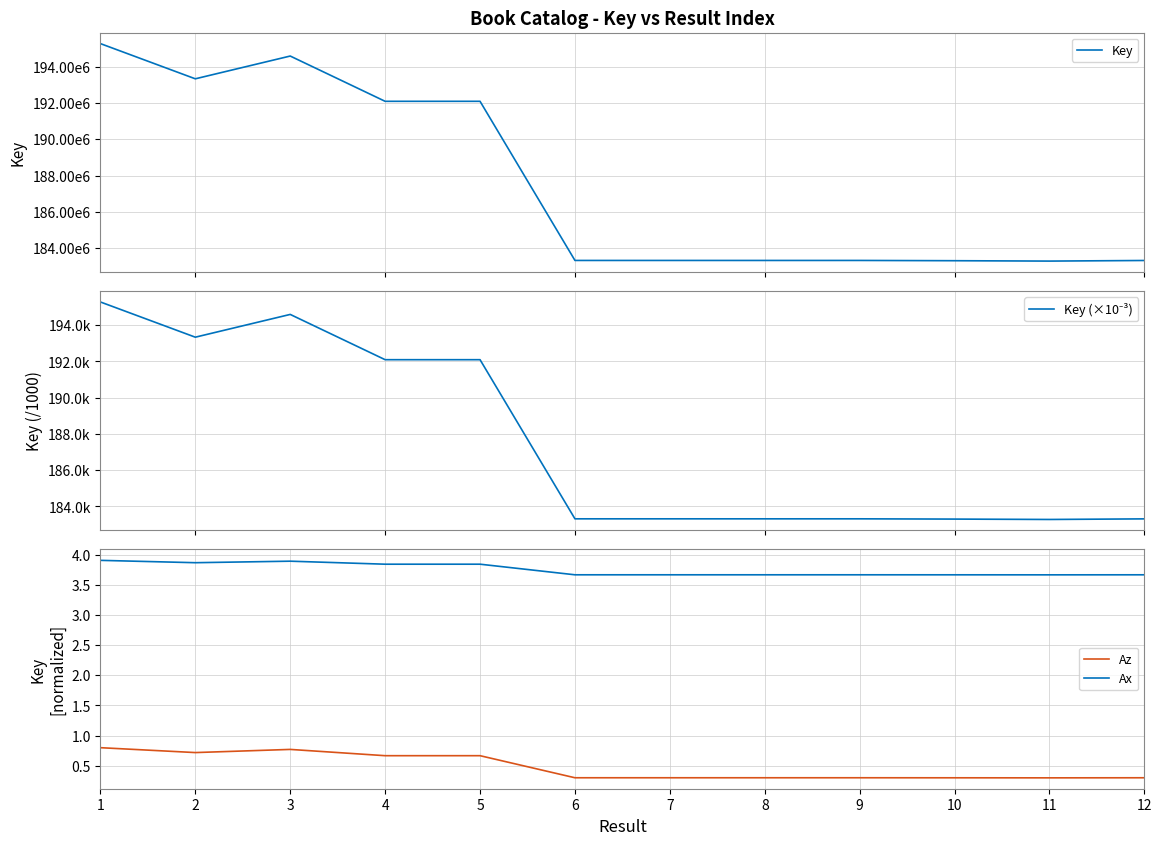

What are all the series names shown in the legend?

Key, Key (×10⁻³), Az, Ax